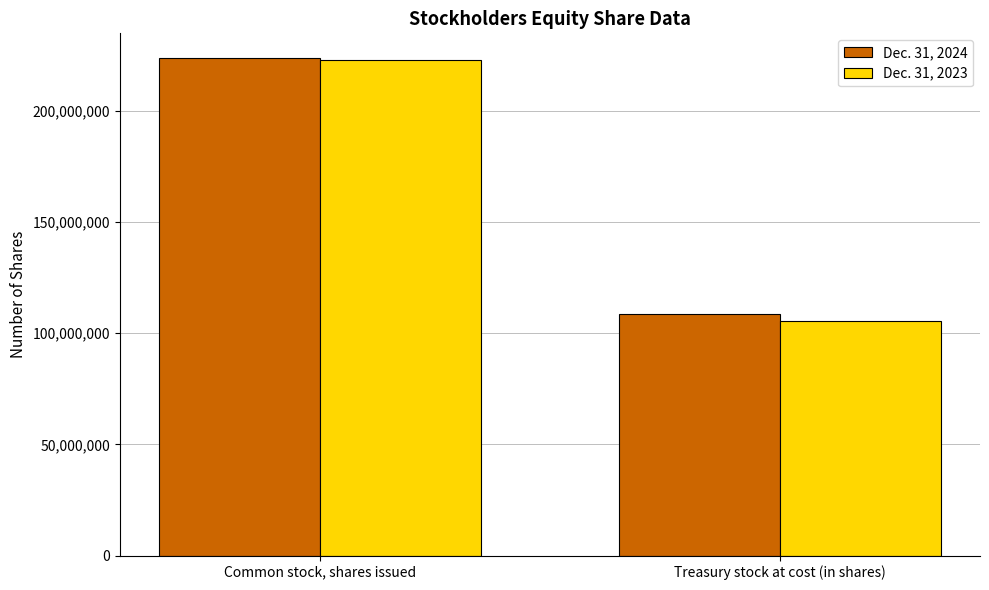

What is the greatest value displayed?

223588347